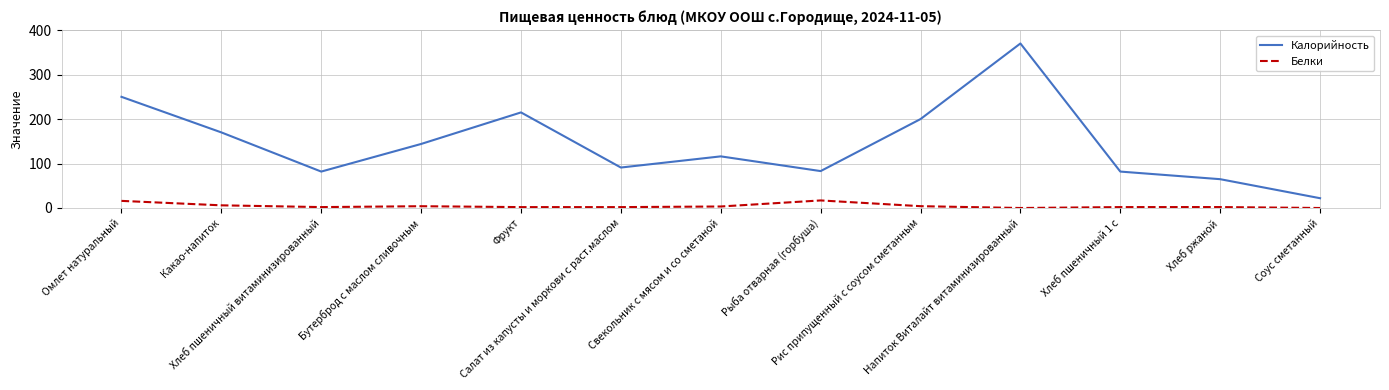

How many categories are shown in the chart?

13